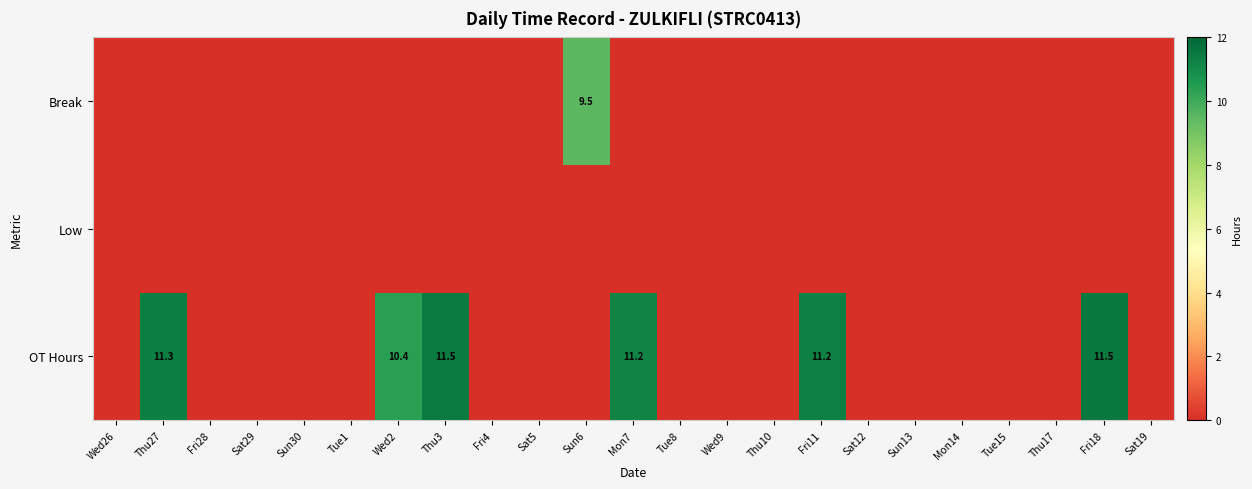

At how many categories does at least one series exceed 8?

7